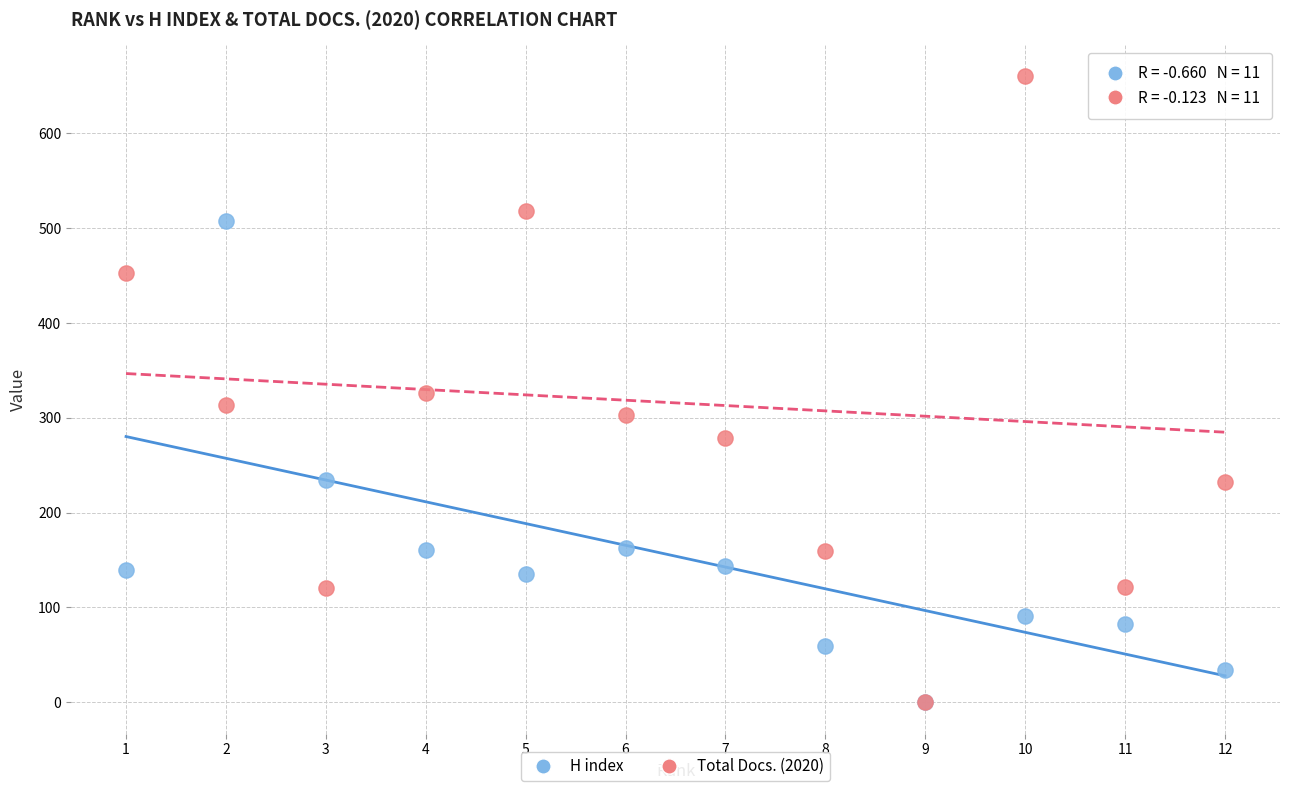

What are all the series names shown in the legend?

H index, Total Docs. (2020)